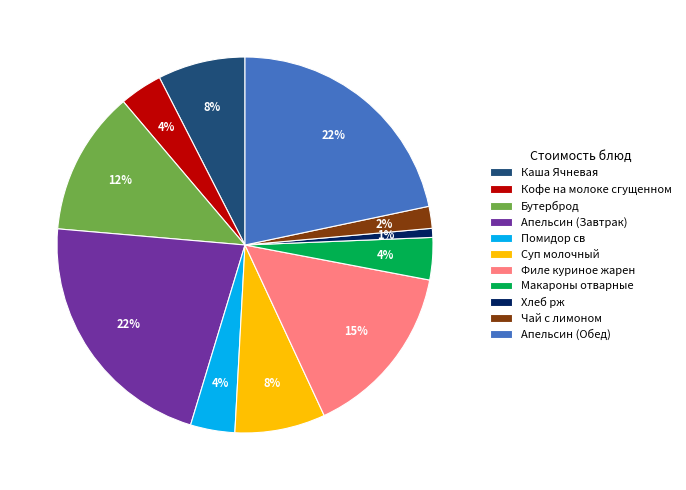

True or false: Апельсин (Завтрак) accounts for 22% of the total.

True